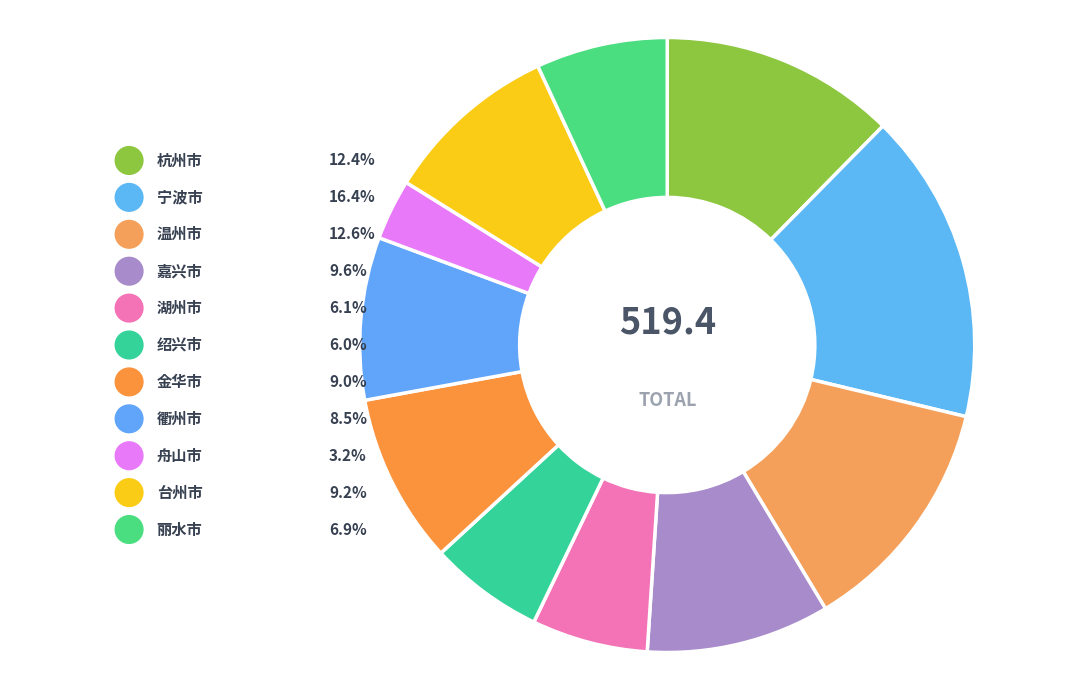

To the nearest percent, what portion does 丽水市 represent?

7%